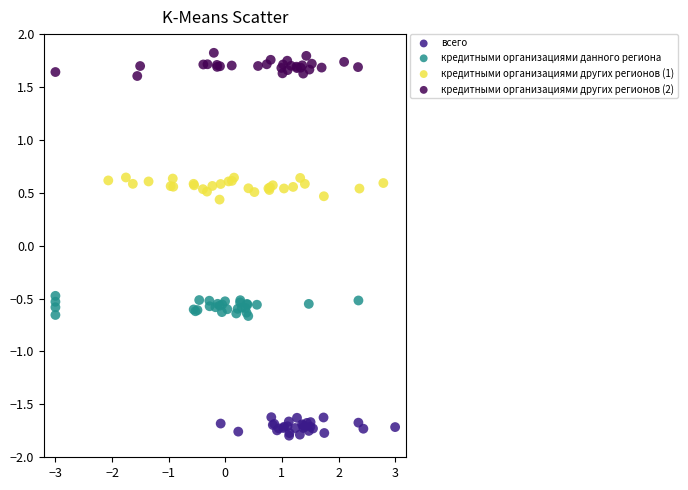

Which series contains the highest Y value?

кредитными организациями других регионов (2)